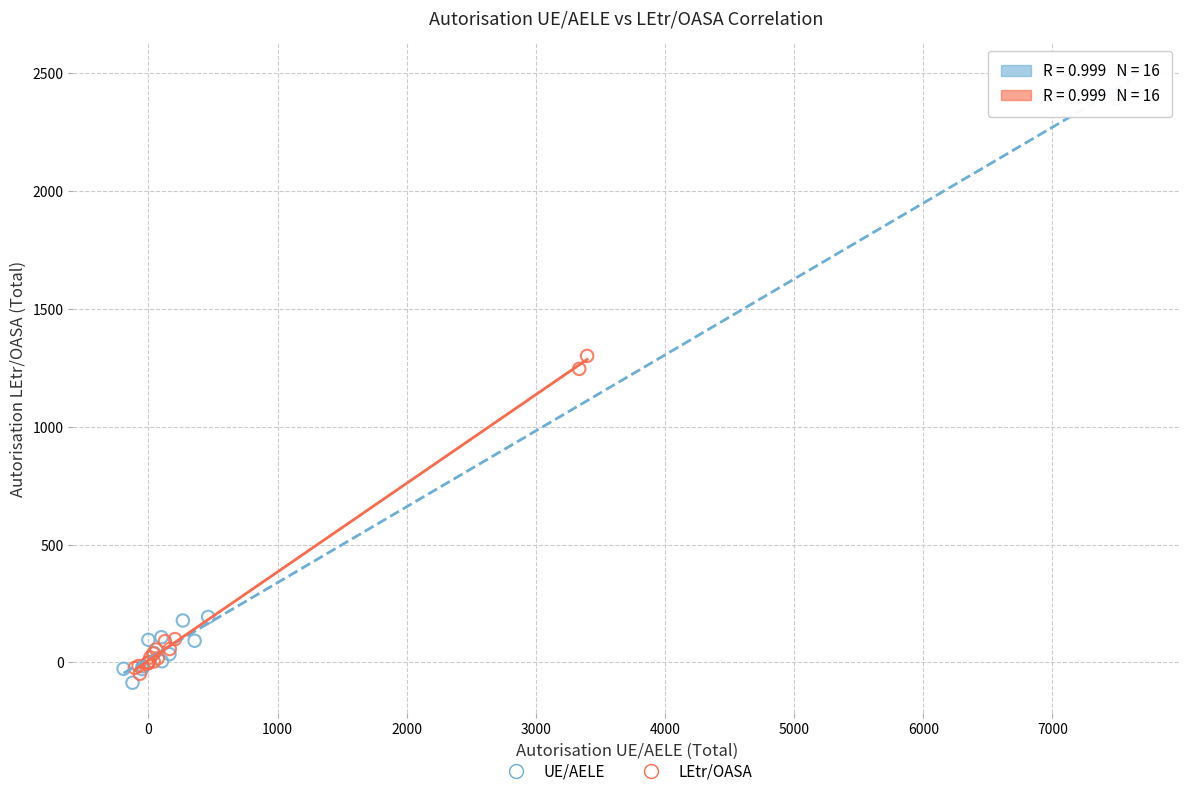

Which series has the largest Y range (max minus min)?

UE/AELE